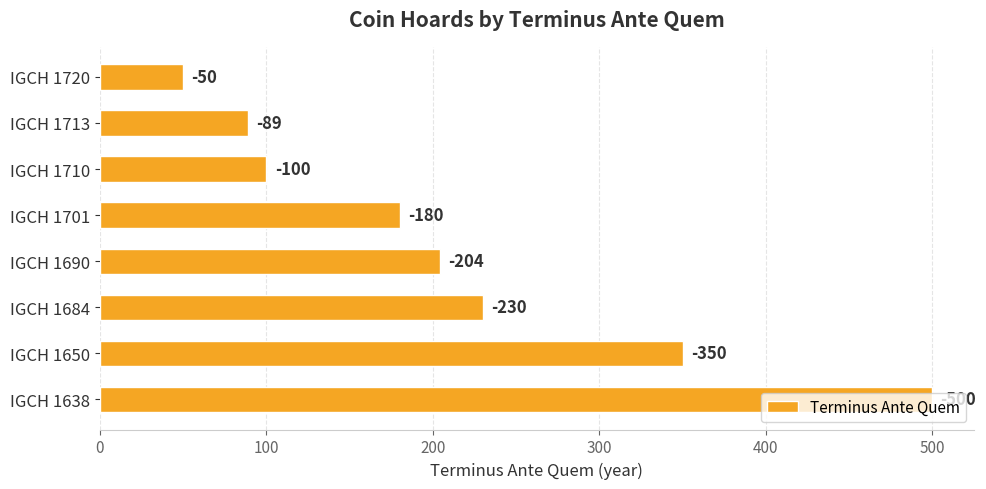

At which category does the chart reach its minimum across all series?

IGCH 1720